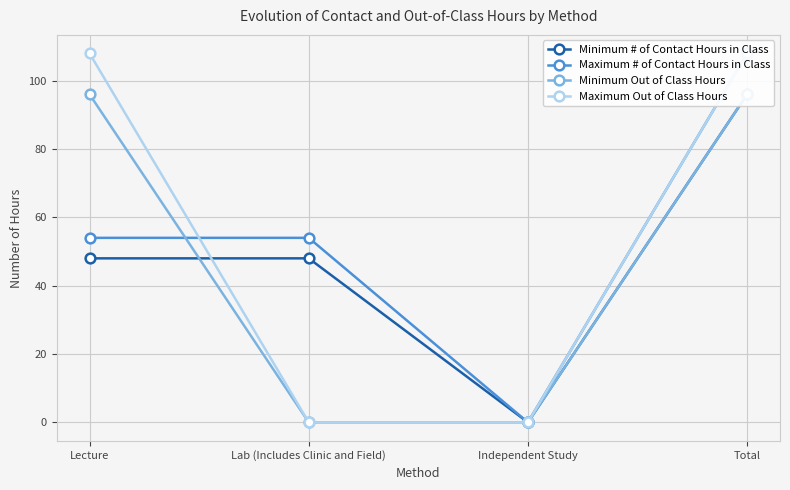

What value does the Minimum # of Contact Hours in Class series have at Lab (Includes Clinic and Field)?

48